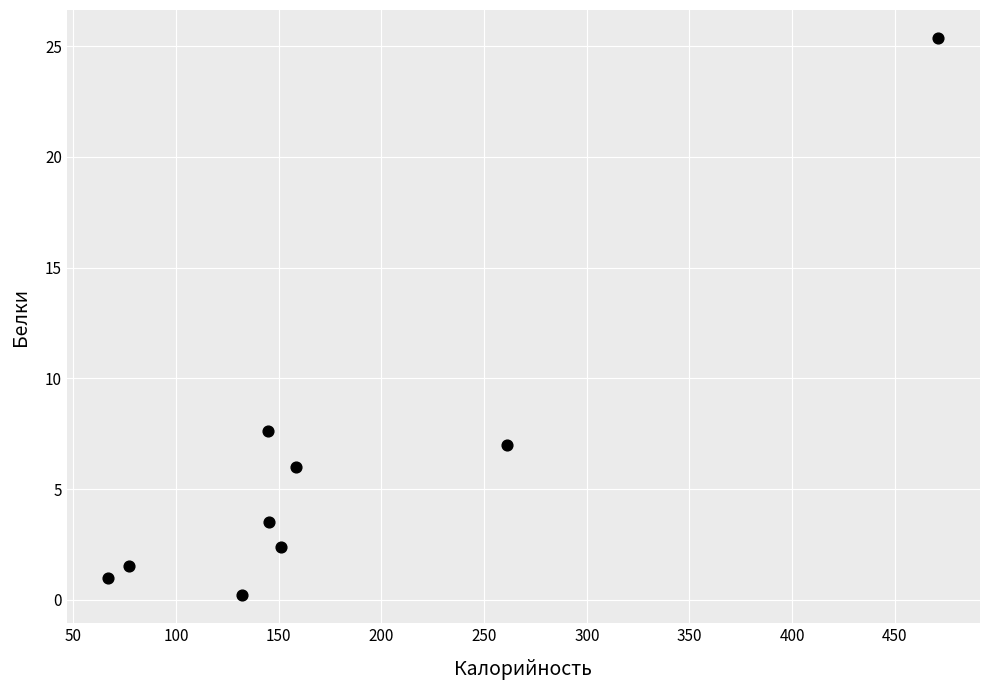

What Y value in the scatter plot is closest to 12?

7.6